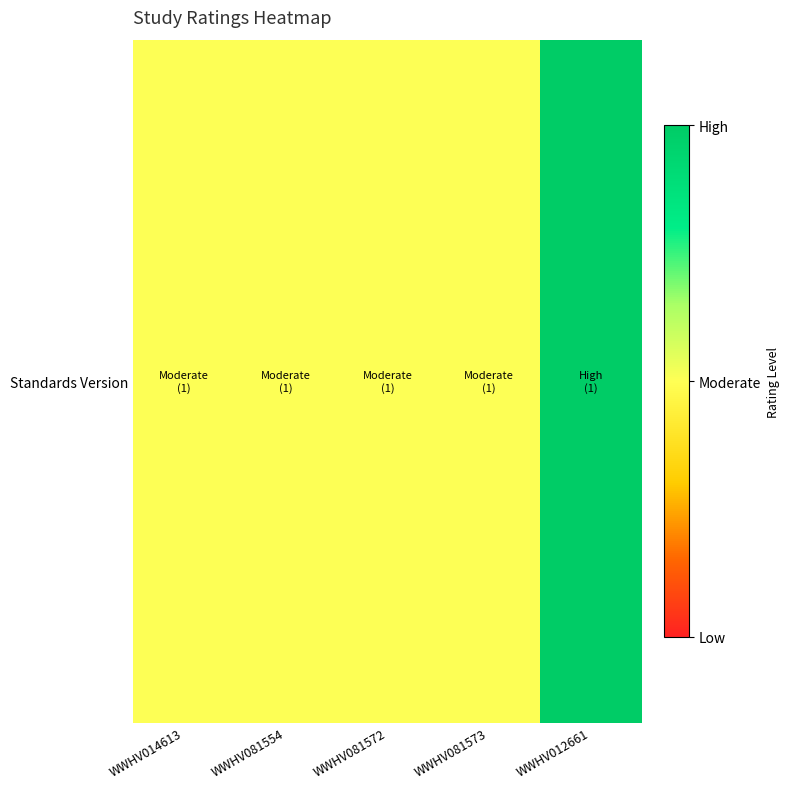

Count the number of categories in the chart.

5